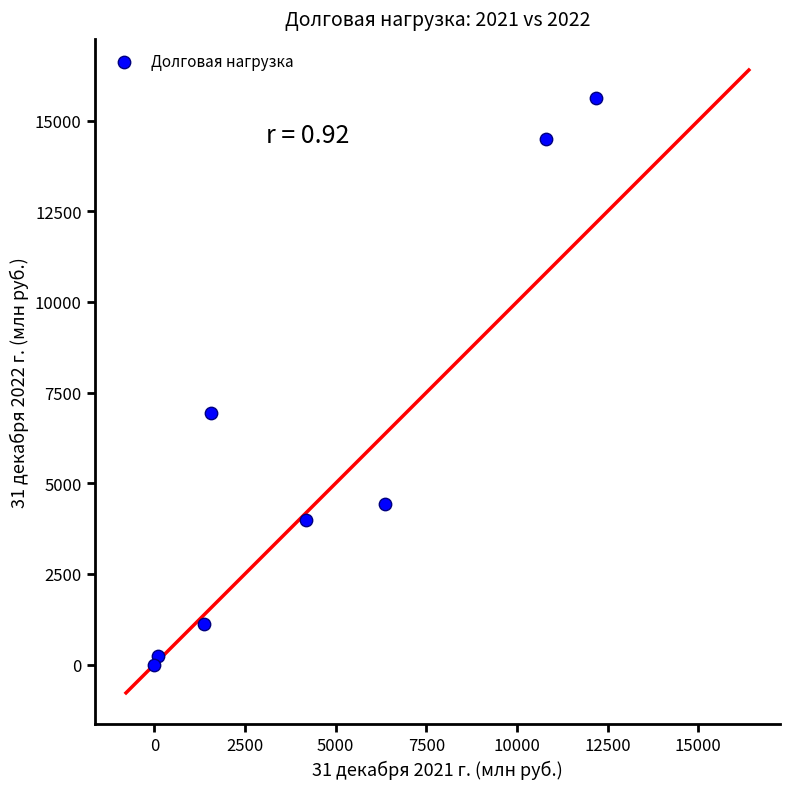

What is the range of X values (max minus min)?

12169.0